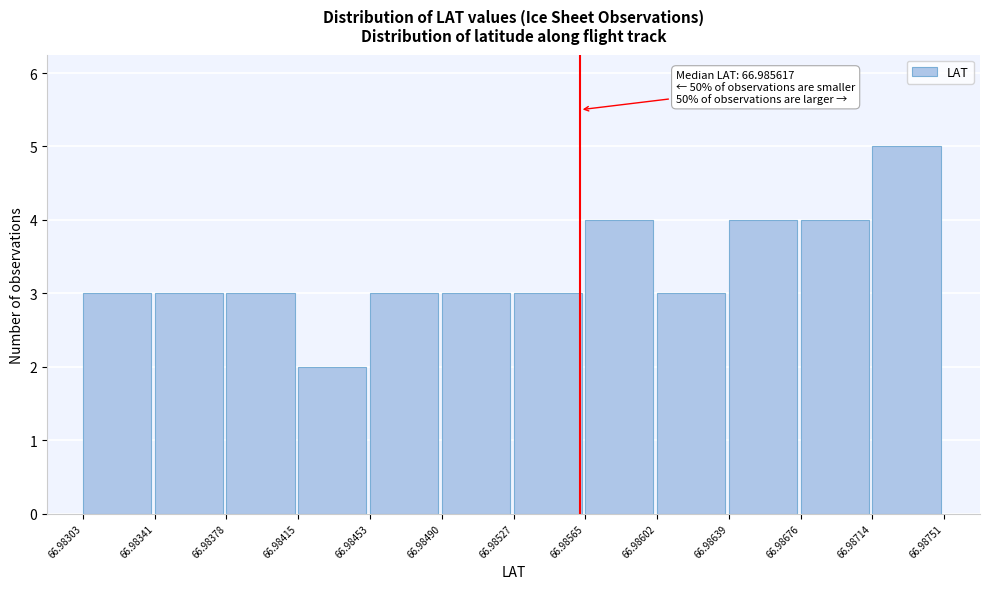

Which range on the x-axis has the tallest bar?

66.98714 to 66.98751